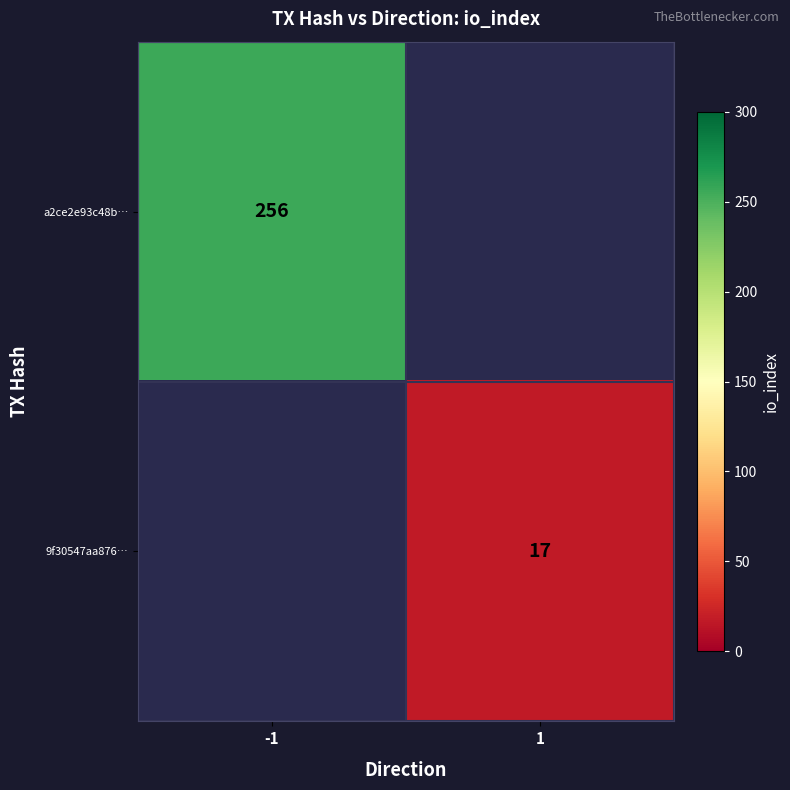

True or false: 9f30547aa876… has a value of 28 at 1.

False